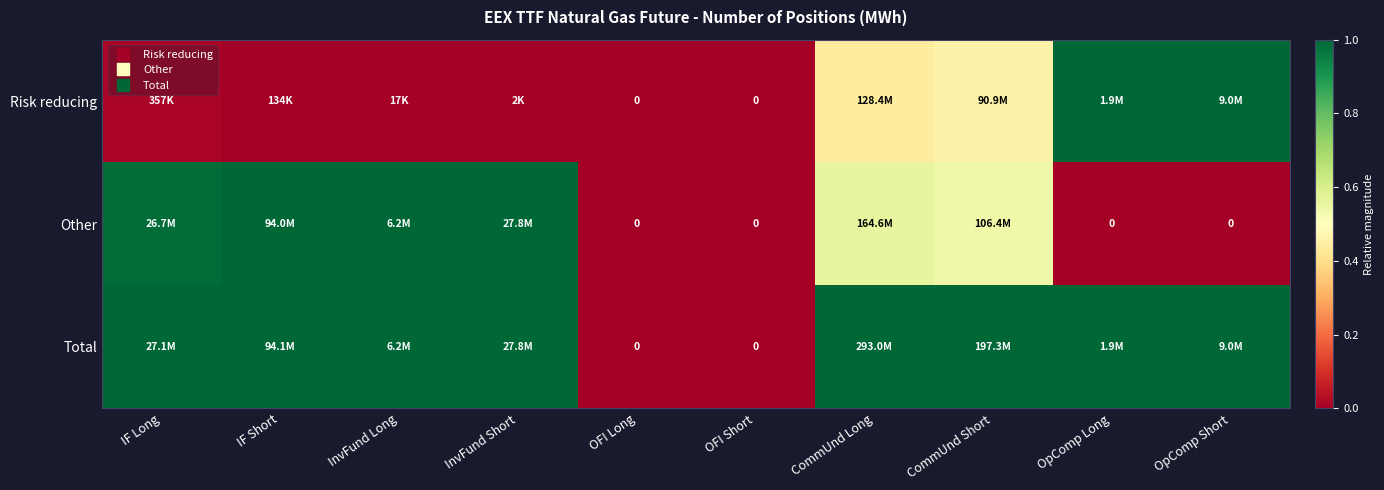

Rank the series at OpComp Long from highest to lowest value.

Risk reducing, Total, Other